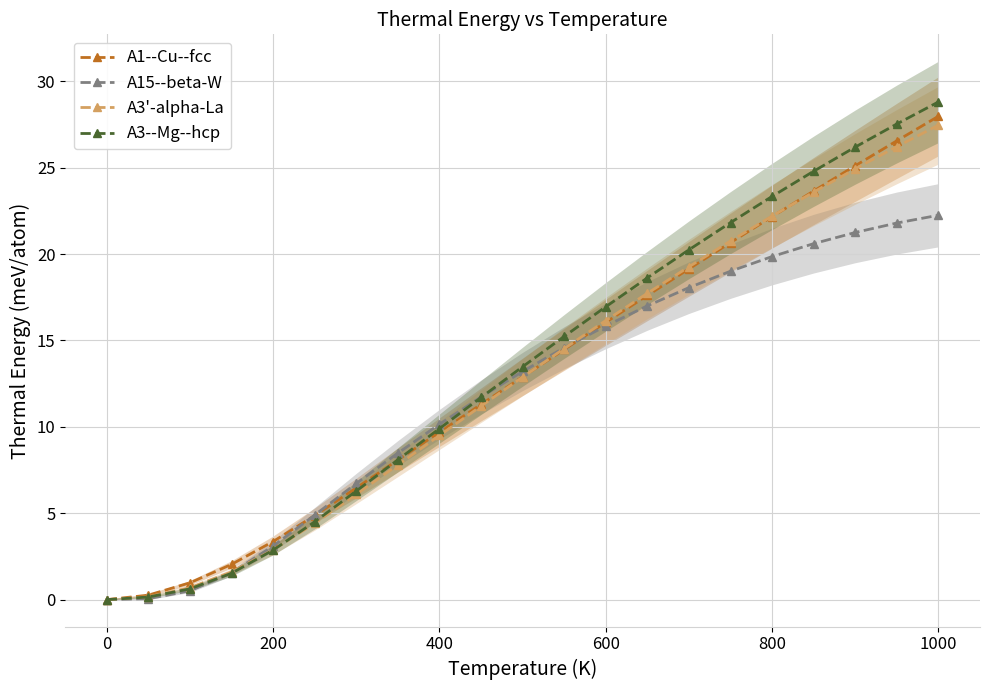

Reading right to left, list all the values displayed in this chart.

A1--Cu--fcc: 28.0	26.6	25.1	23.6	22.2	20.7	19.1	17.6	16.0	14.5	12.9	11.3	9.7	8.1	6.5	4.9	3.4	2.0	1.0	0.3	0.0
A15--beta-W: 22.2	21.8	21.2	20.6	19.9	19.0	18.1	17.0	15.8	14.6	13.2	11.7	10.1	8.5	6.7	4.9	3.1	1.6	0.5	0.1	0.0
A3'-alpha-La: 27.5	26.2	24.9	23.6	22.2	20.8	19.3	17.7	16.1	14.5	12.9	11.2	9.5	7.8	6.1	4.4	2.9	1.6	0.7	0.2	0.0
A3--Mg--hcp: 28.8	27.5	26.2	24.8	23.3	21.8	20.2	18.6	16.9	15.2	13.5	11.7	9.9	8.1	6.3	4.5	2.9	1.5	0.6	0.2	0.0